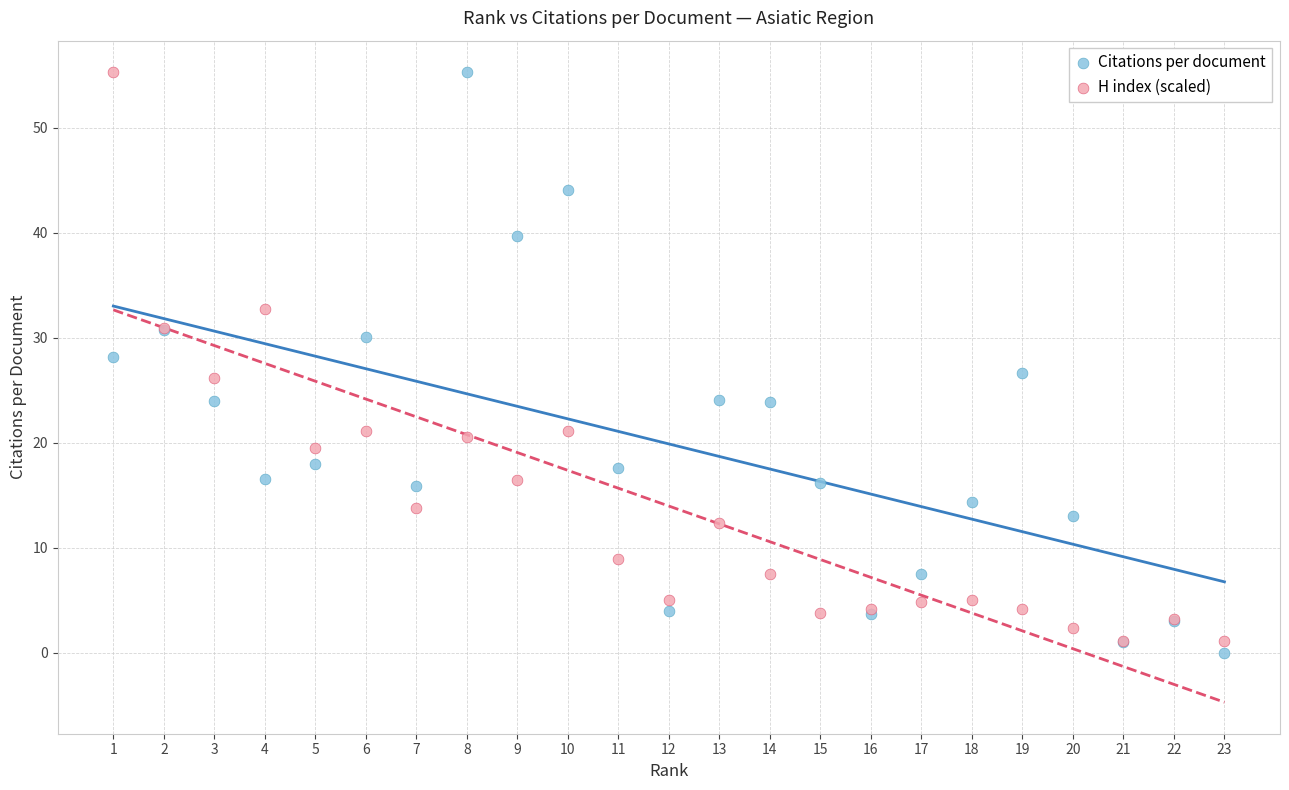

What are all the series names shown in the legend?

Citations per document, H index (scaled)